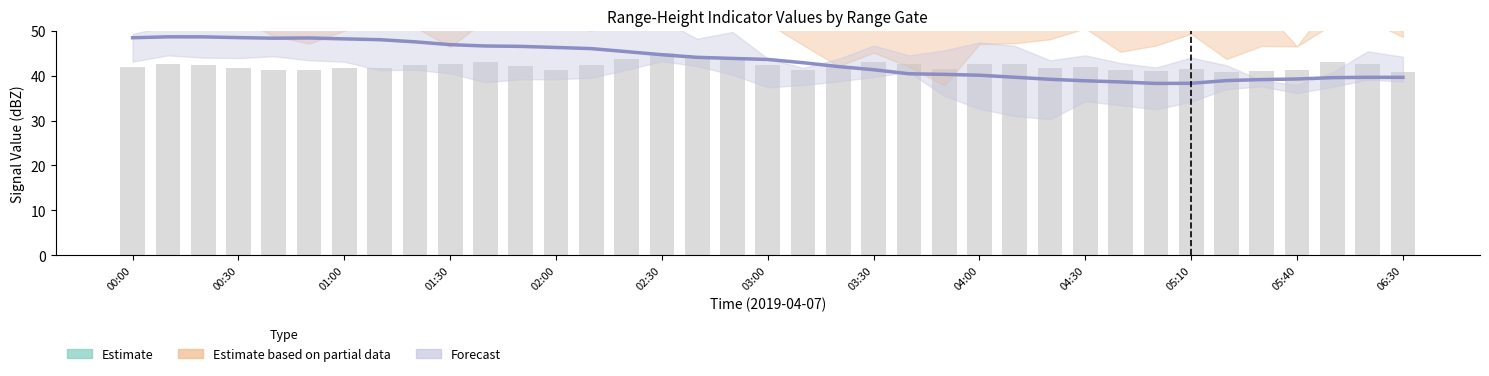

How many data points does each series have?

37